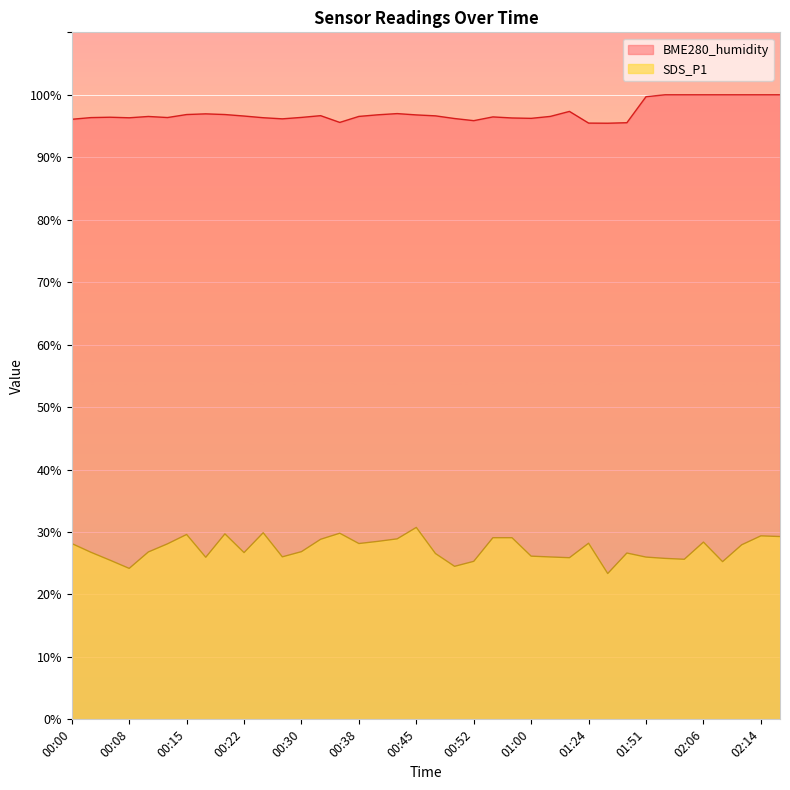

In BME280_humidity, how many points are higher than both neighbors (excluding endpoints)?

7